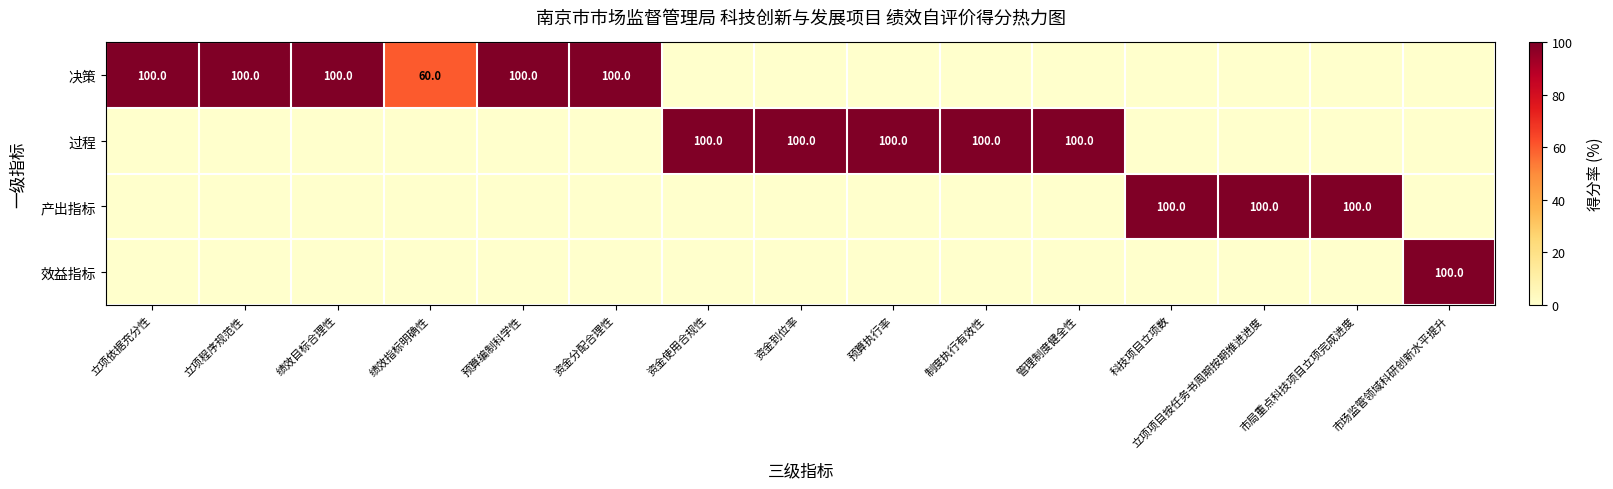

True or false: 决策 has a value of 179 at 预算编制科学性.

False